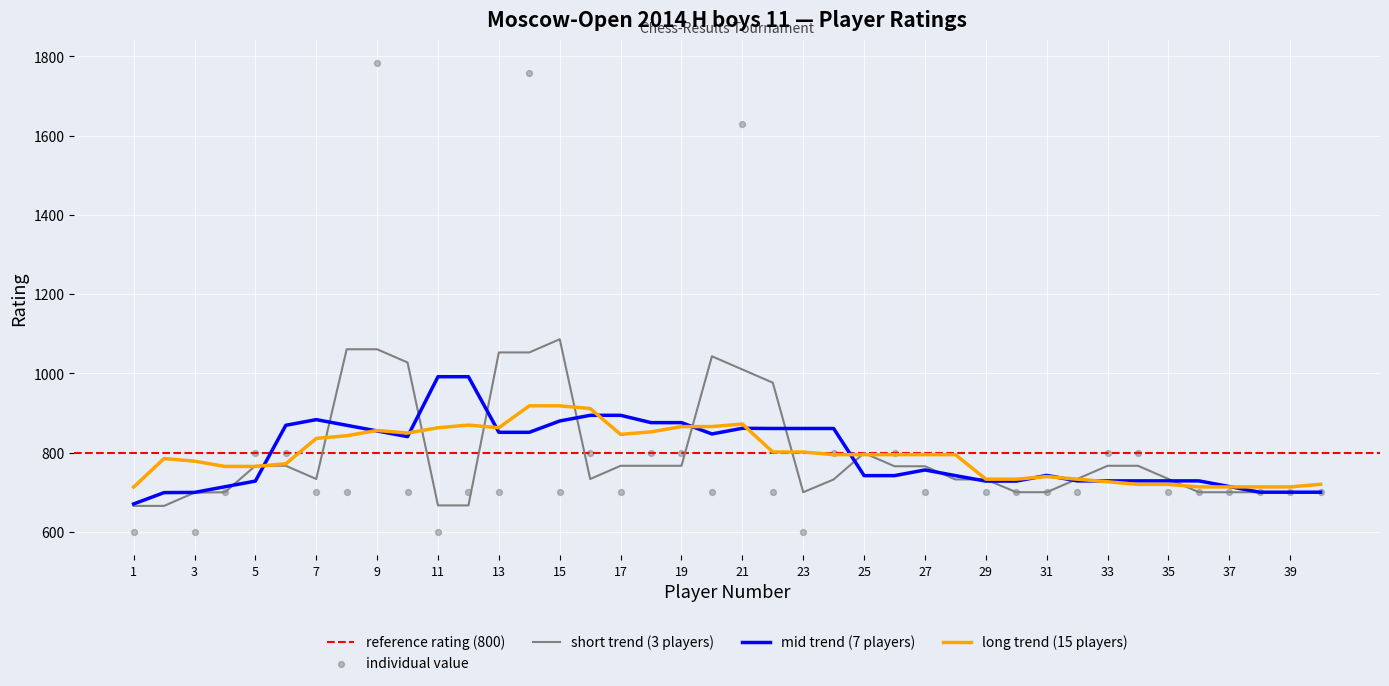

What is the change in value from 4 to 16?

+100